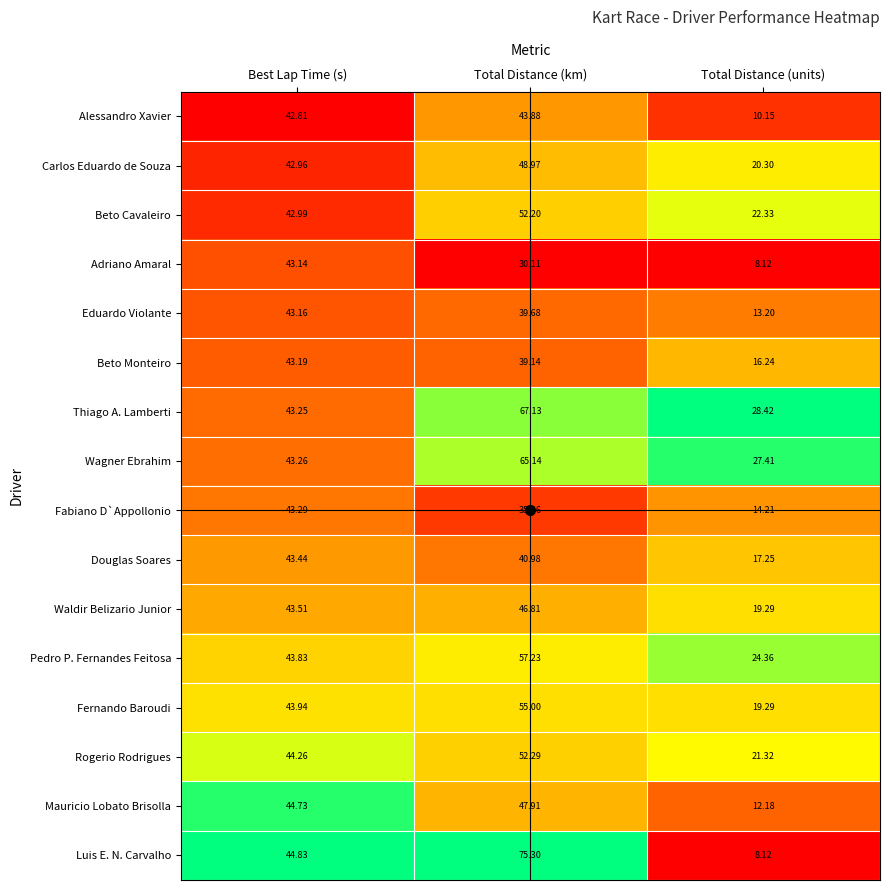

At which category is the sum across all series the highest?

Total Distance (km)